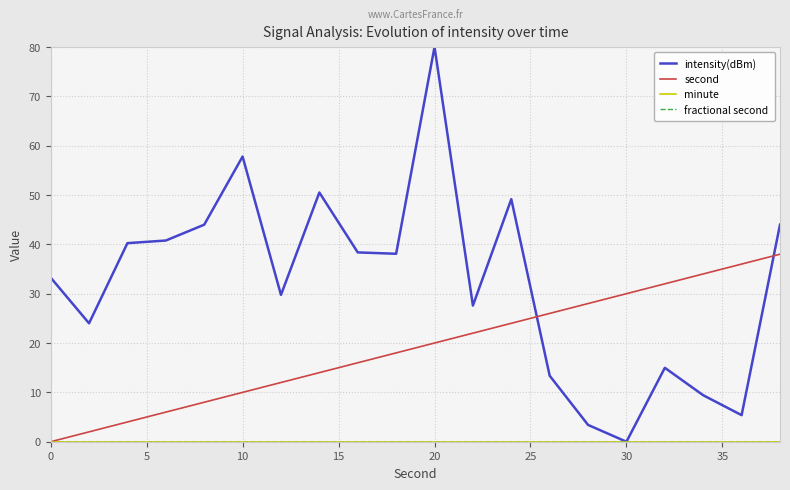

How many lines are shown in the chart?

4